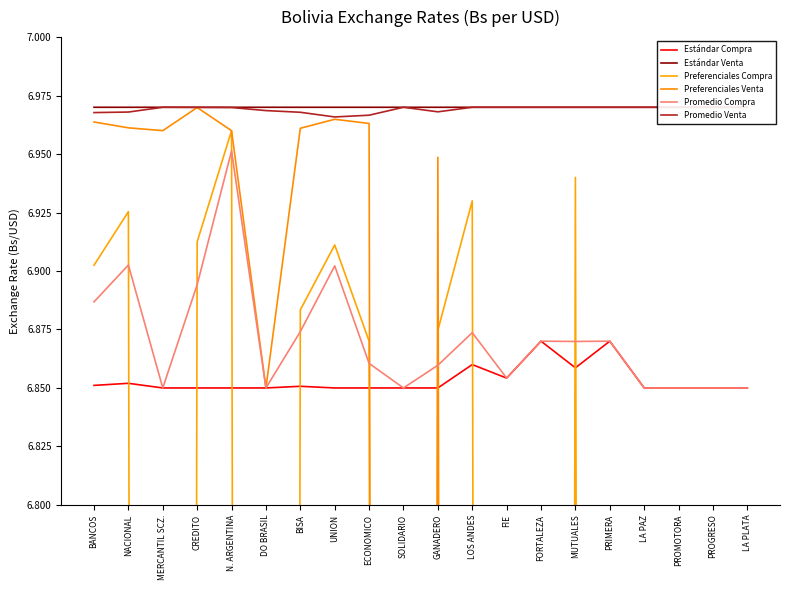

Is it true that Promedio Venta equals 4.2 at CREDITO?

False